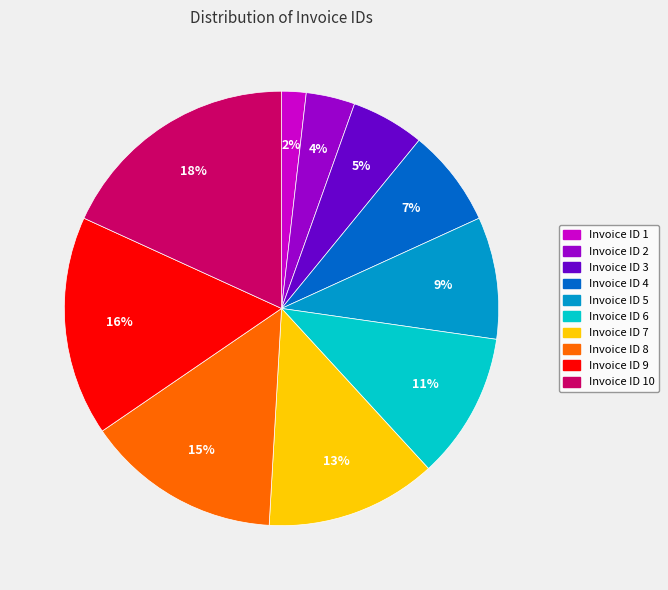

Is there a majority slice in this chart?

No